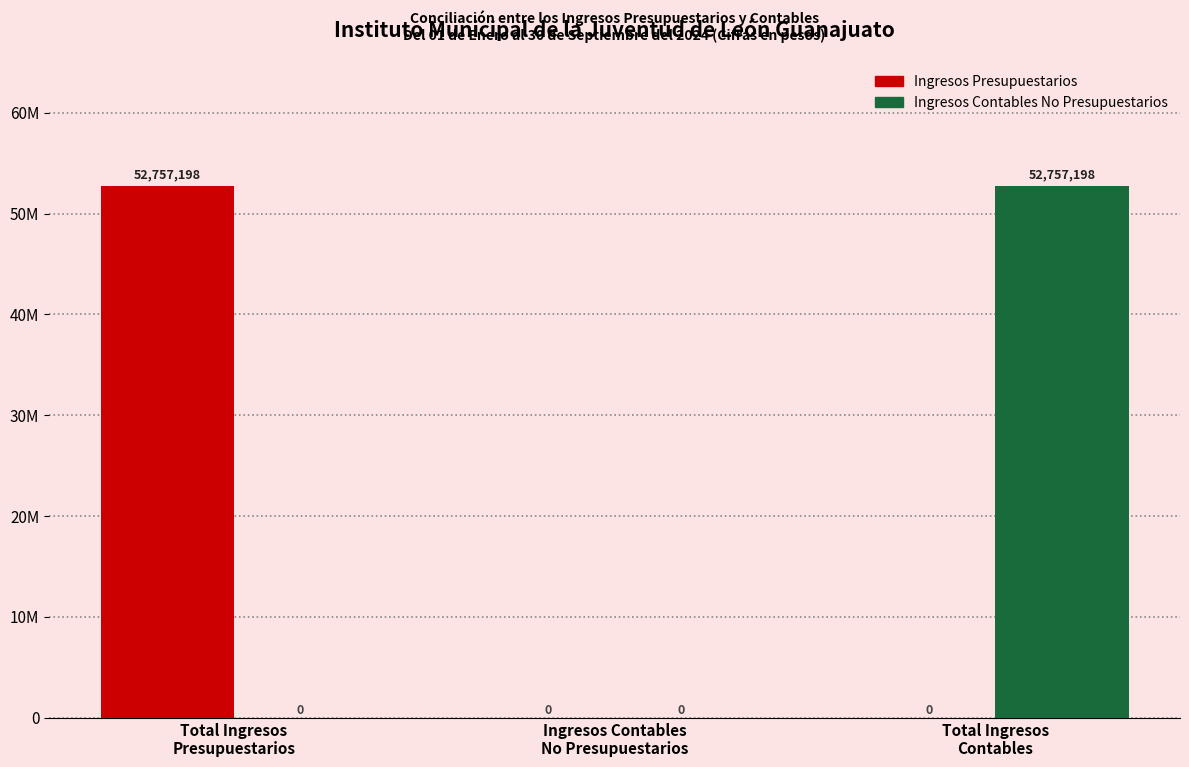

What are all the series names shown in the legend?

Ingresos Presupuestarios, Ingresos Contables No Presupuestarios